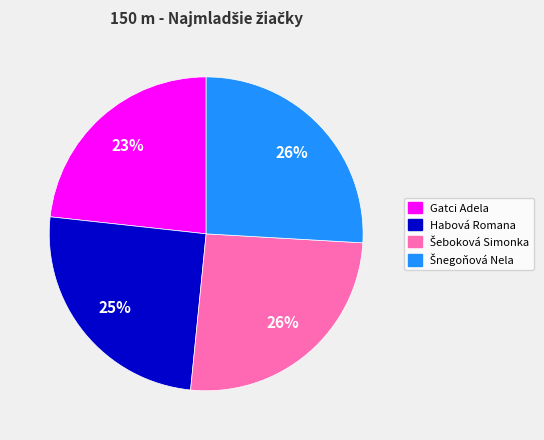

How many segments does this pie chart have?

4